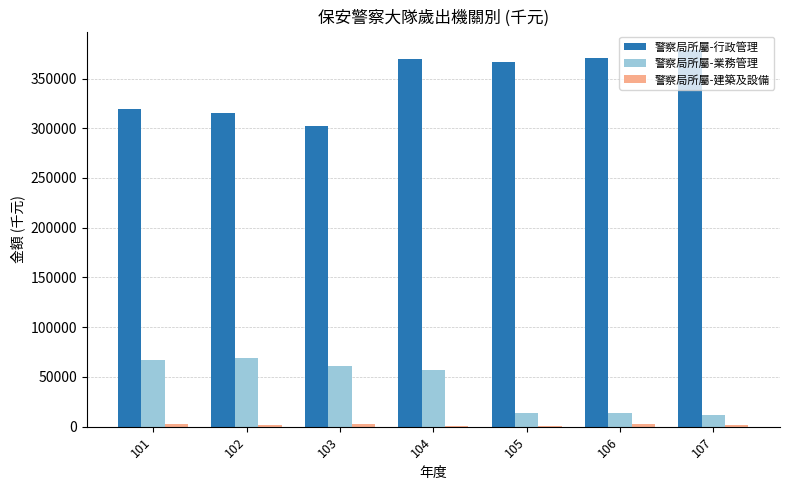

Which series has the largest total across all categories?

警察局所屬-行政管理